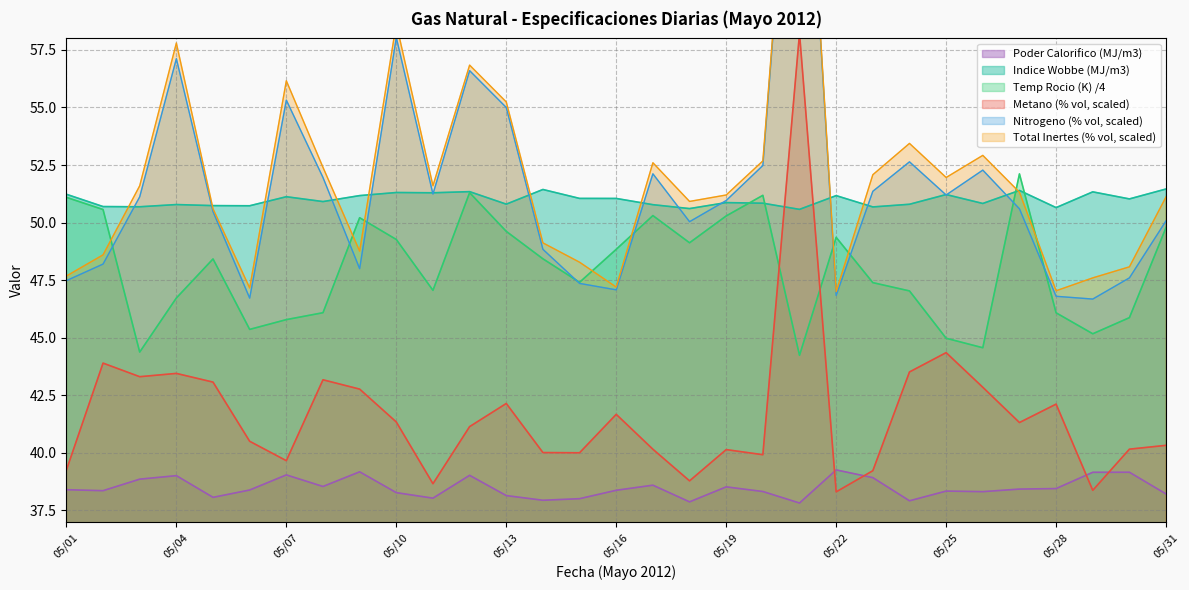

In Nitrogeno (% vol), how many points are higher than both neighbors (excluding endpoints)?

8